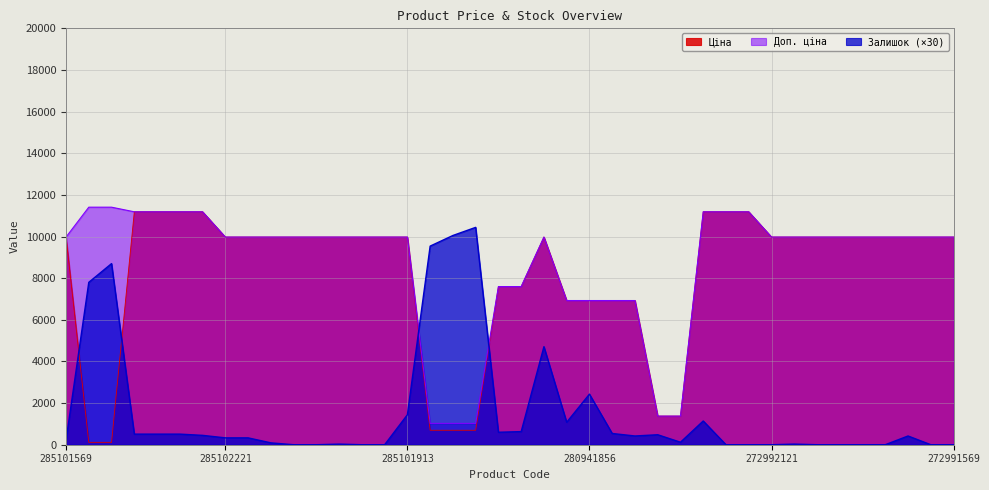

Which series ends up on top after the final intersection of Залишок and Ціна?

Ціна